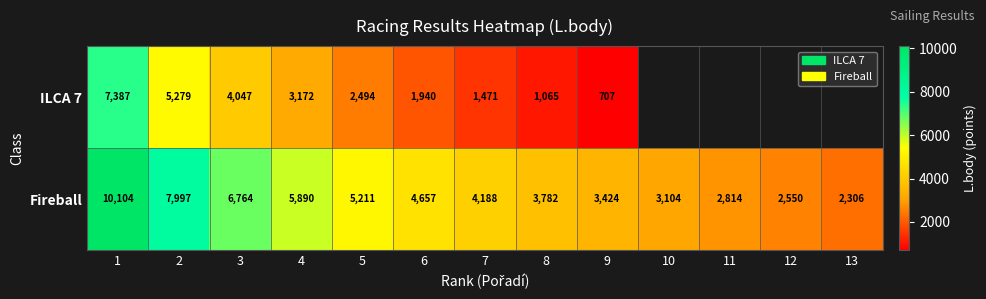

The Fireball series shows 17422 at 1. True or false?

False